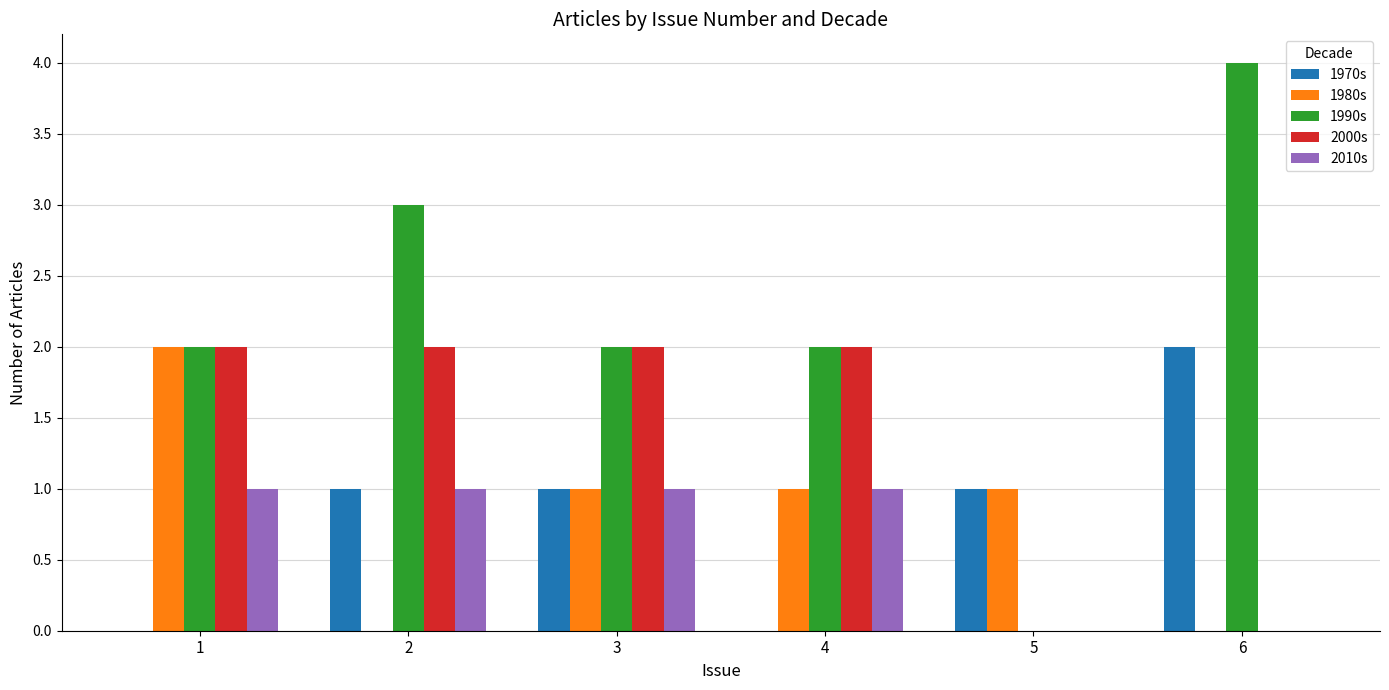

How many 1990s values are between 2 and 3?

4